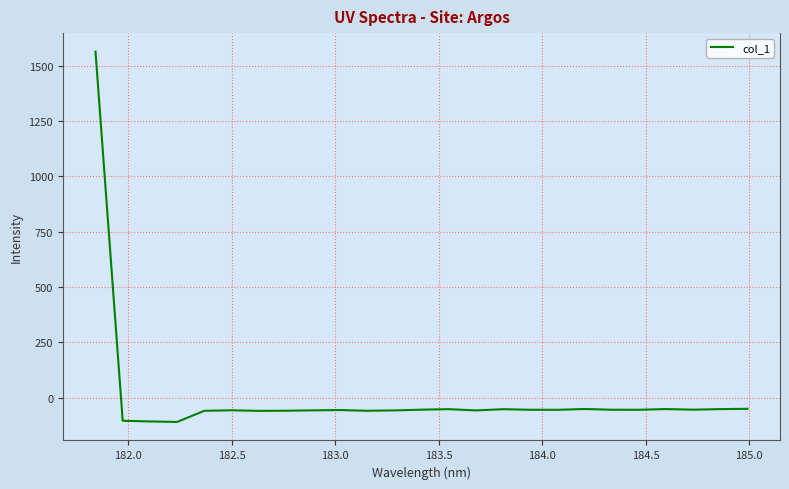

What is the difference between the maximum and minimum values?

1672.3